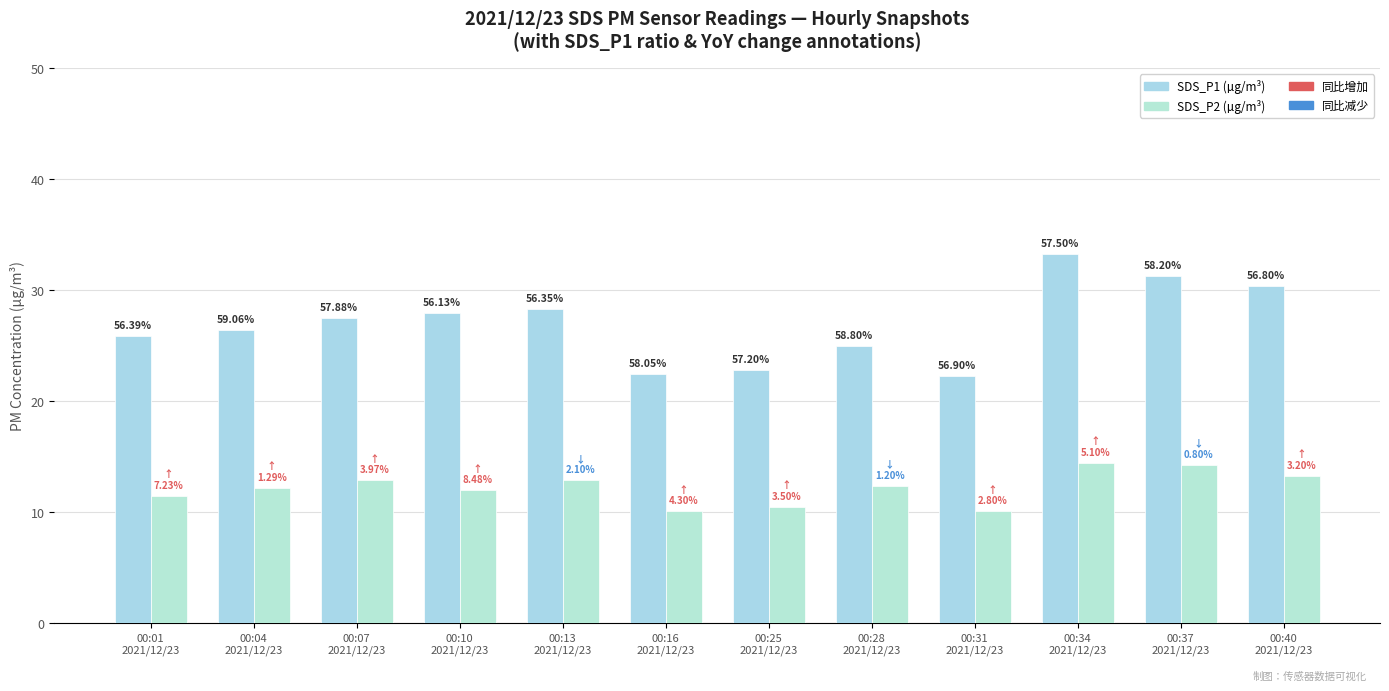

How many groups of bars are there?

12